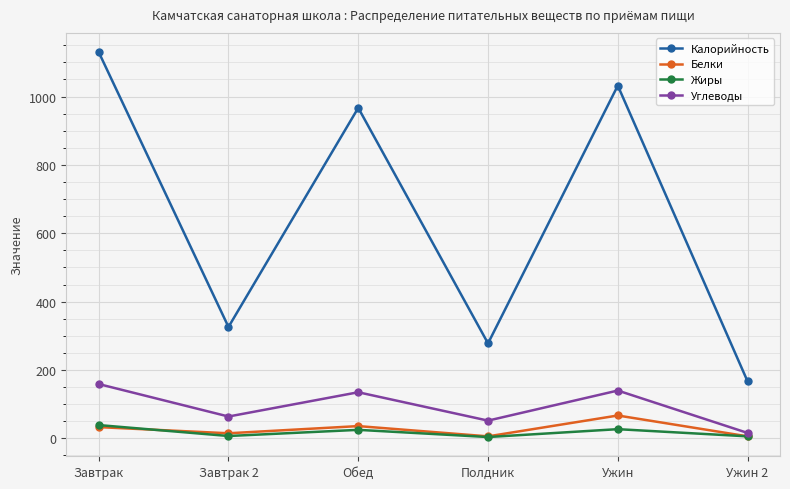

What is the sum of the Углеводы values at Ужин 2 and Обед?

151